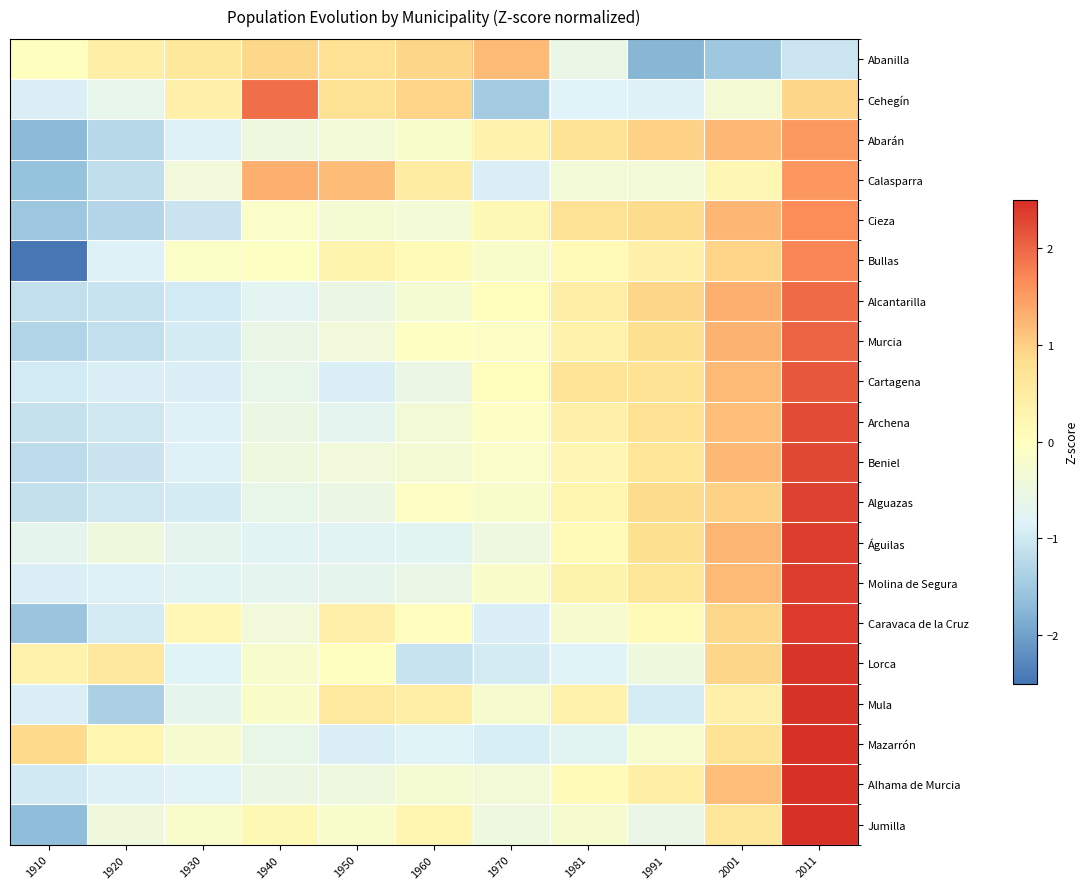

Reading left to right, list all the values displayed in this chart.

Abanilla: 1910=-0.0	1920=0.4	1930=0.6	1940=0.9	1950=0.8	1960=0.9	1970=1.2	1981=-0.6	1991=-1.7	2001=-1.5	2011=-1.0
Cehegín: 1910=-0.9	1920=-0.6	1930=0.4	1940=1.9	1950=0.8	1960=0.9	1970=-1.5	1981=-0.8	1991=-0.8	2001=-0.3	2011=0.9
Abarán: 1910=-1.7	1920=-1.3	1930=-0.8	1940=-0.5	1950=-0.3	1960=-0.2	1970=0.3	1981=0.7	1991=1.0	2001=1.2	2011=1.5
Calasparra: 1910=-1.6	1920=-1.2	1930=-0.4	1940=1.3	1950=1.2	1960=0.5	1970=-0.9	1981=-0.4	1991=-0.4	2001=0.2	2011=1.6
Cieza: 1910=-1.5	1920=-1.3	1930=-1.1	1940=-0.1	1950=-0.3	1960=-0.3	1970=0.2	1981=0.8	1991=0.9	2001=1.2	2011=1.6
Bullas: 1910=-2.5	1920=-0.8	1930=-0.1	1940=-0.0	1950=0.3	1960=0.1	1970=-0.2	1981=0.1	1991=0.4	2001=0.9	2011=1.7
Alcantarilla: 1910=-1.1	1920=-1.1	1930=-1.0	1940=-0.7	1950=-0.5	1960=-0.3	1970=0.1	1981=0.5	1991=0.9	2001=1.3	2011=2.0
Murcia: 1910=-1.3	1920=-1.1	1930=-1.0	1940=-0.6	1950=-0.4	1960=-0.0	1970=-0.1	1981=0.3	1991=0.8	2001=1.3	2011=2.0
Cartagena: 1910=-1.0	1920=-0.9	1930=-0.9	1940=-0.6	1950=-0.9	1960=-0.5	1970=0.0	1981=0.7	1991=0.7	2001=1.2	2011=2.1
Archena: 1910=-1.1	1920=-1.0	1930=-0.8	1940=-0.5	1950=-0.7	1960=-0.3	1970=-0.1	1981=0.4	1991=0.8	2001=1.2	2011=2.2
Beniel: 1910=-1.2	1920=-1.1	1930=-0.8	1940=-0.5	1950=-0.4	1960=-0.3	1970=-0.1	1981=0.2	1991=0.7	2001=1.2	2011=2.3
Alguazas: 1910=-1.1	1920=-1.0	1930=-0.9	1940=-0.6	1950=-0.5	1960=-0.1	1970=-0.2	1981=0.3	1991=0.9	2001=1.0	2011=2.3
Águilas: 1910=-0.7	1920=-0.4	1930=-0.7	1940=-0.8	1950=-0.8	1960=-0.7	1970=-0.5	1981=0.1	1991=0.8	2001=1.3	2011=2.4
Molina de Segura: 1910=-0.9	1920=-0.9	1930=-0.8	1940=-0.7	1950=-0.6	1960=-0.6	1970=-0.2	1981=0.3	1991=0.7	2001=1.2	2011=2.4
Caravaca de la Cruz: 1910=-1.6	1920=-1.0	1930=0.2	1940=-0.4	1950=0.4	1960=0.0	1970=-0.9	1981=-0.3	1991=0.1	2001=0.9	2011=2.4
Lorca: 1910=0.3	1920=0.6	1930=-0.8	1940=-0.2	1950=0.0	1960=-1.1	1970=-1.0	1981=-0.8	1991=-0.4	2001=0.9	2011=2.5
Mula: 1910=-0.9	1920=-1.4	1930=-0.7	1940=-0.1	1950=0.6	1960=0.5	1970=-0.2	1981=0.4	1991=-0.9	2001=0.4	2011=2.5
Mazarrón: 1910=0.9	1920=0.3	1930=-0.3	1940=-0.6	1950=-0.9	1960=-0.8	1970=-0.9	1981=-0.8	1991=-0.2	2001=0.7	2011=2.5
Alhama de Murcia: 1910=-1.0	1920=-0.9	1930=-0.8	1940=-0.5	1950=-0.5	1960=-0.3	1970=-0.4	1981=0.1	1991=0.4	2001=1.2	2011=2.5
Jumilla: 1910=-1.7	1920=-0.4	1930=-0.2	1940=0.2	1950=-0.2	1960=0.3	1970=-0.4	1981=-0.3	1991=-0.6	2001=0.6	2011=2.6